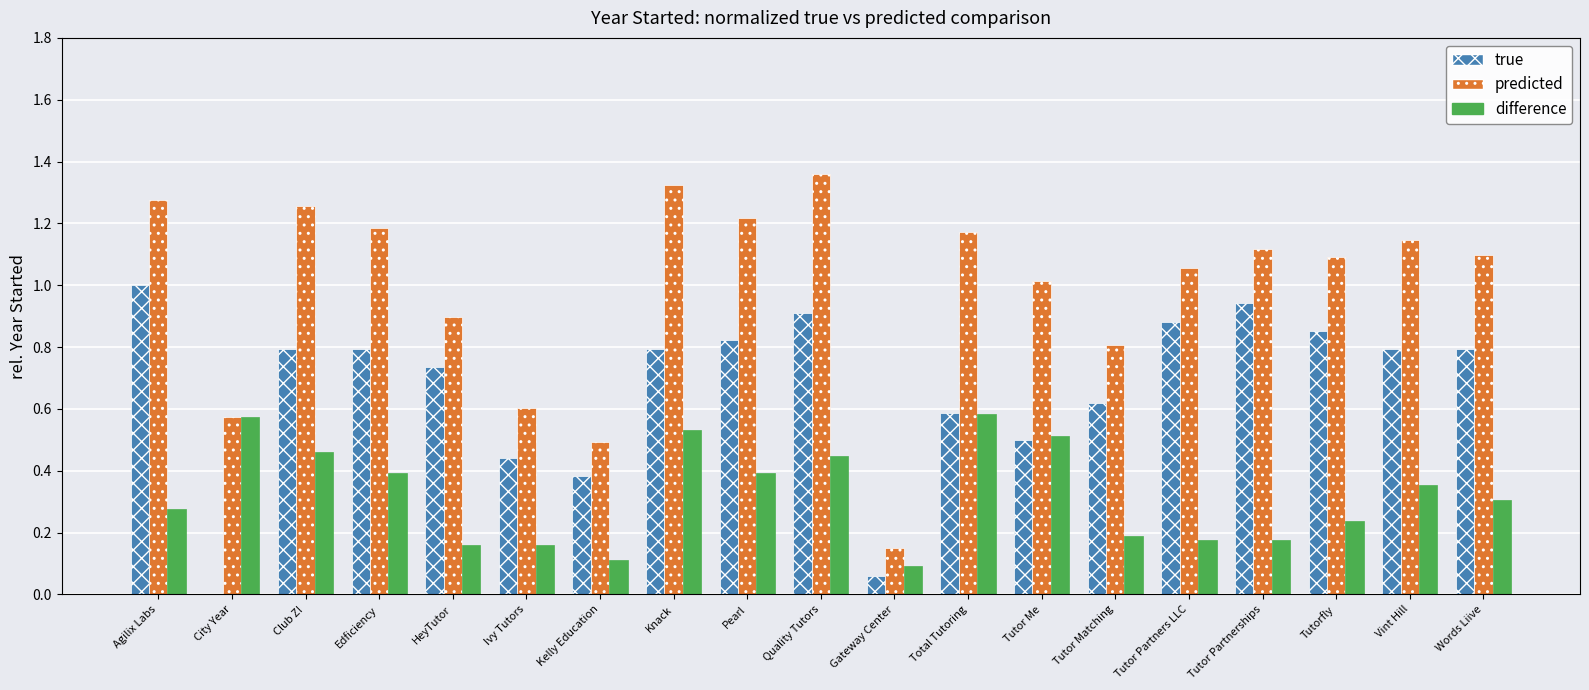

Which series changed the most between Pearl and Tutor Matching?

predicted